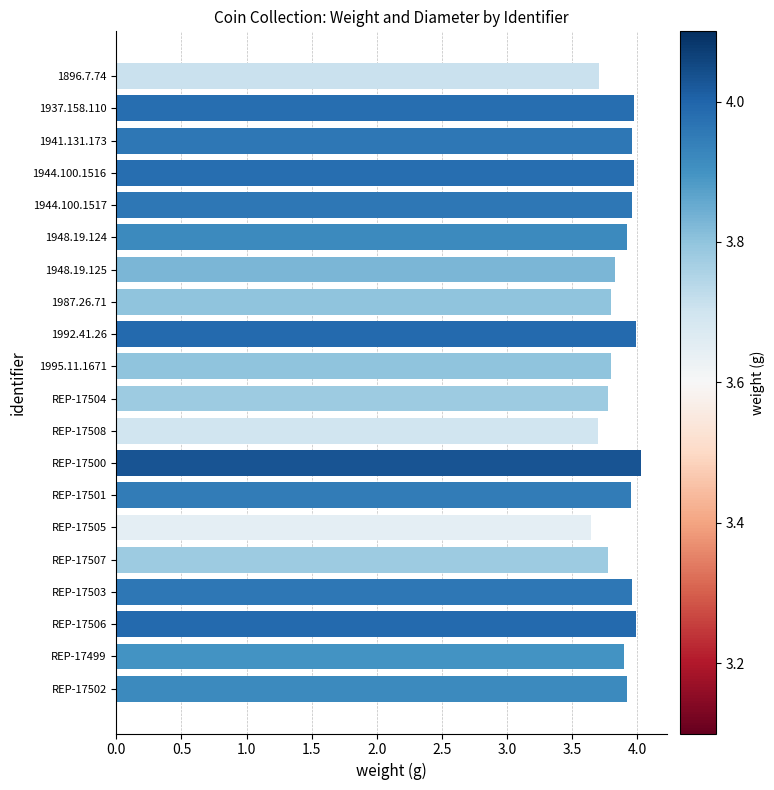

What is the change in value from REP-17507 to REP-17502?

+0.1